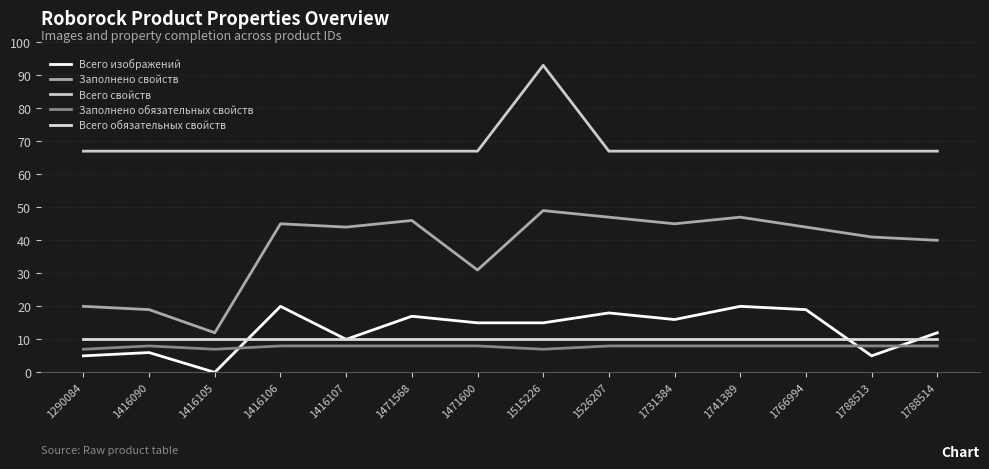

What is the minimum value for Всего обязательных свойств?

10